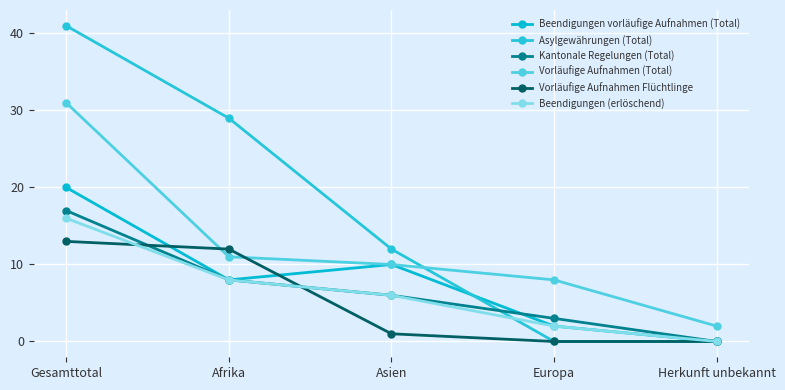

Does the chart have visible grid lines?

Yes